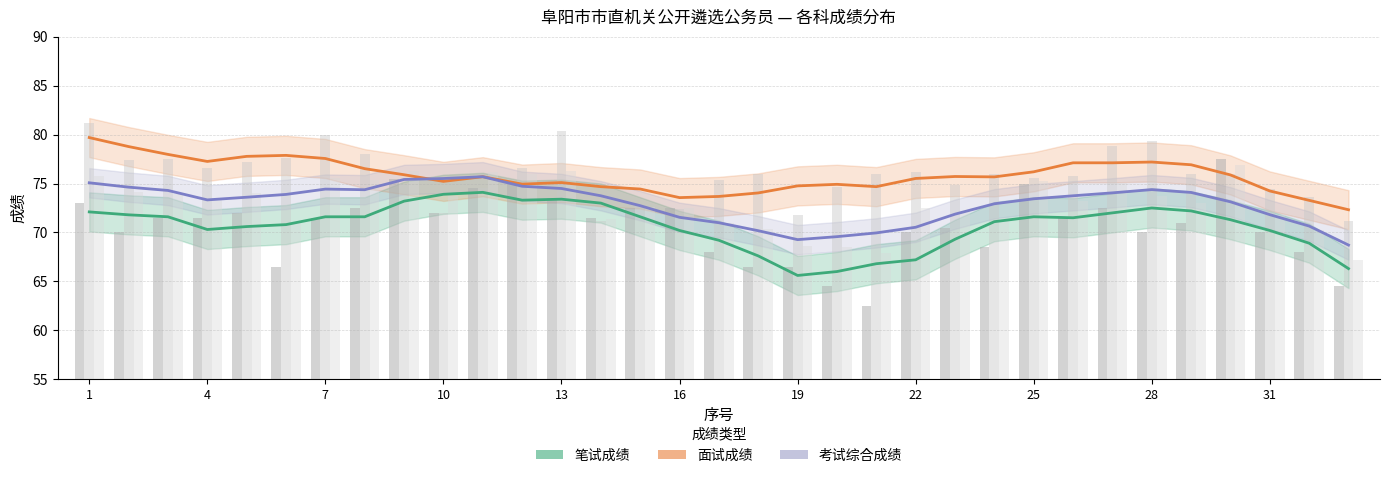

Does the chart contain stacked bars?

No